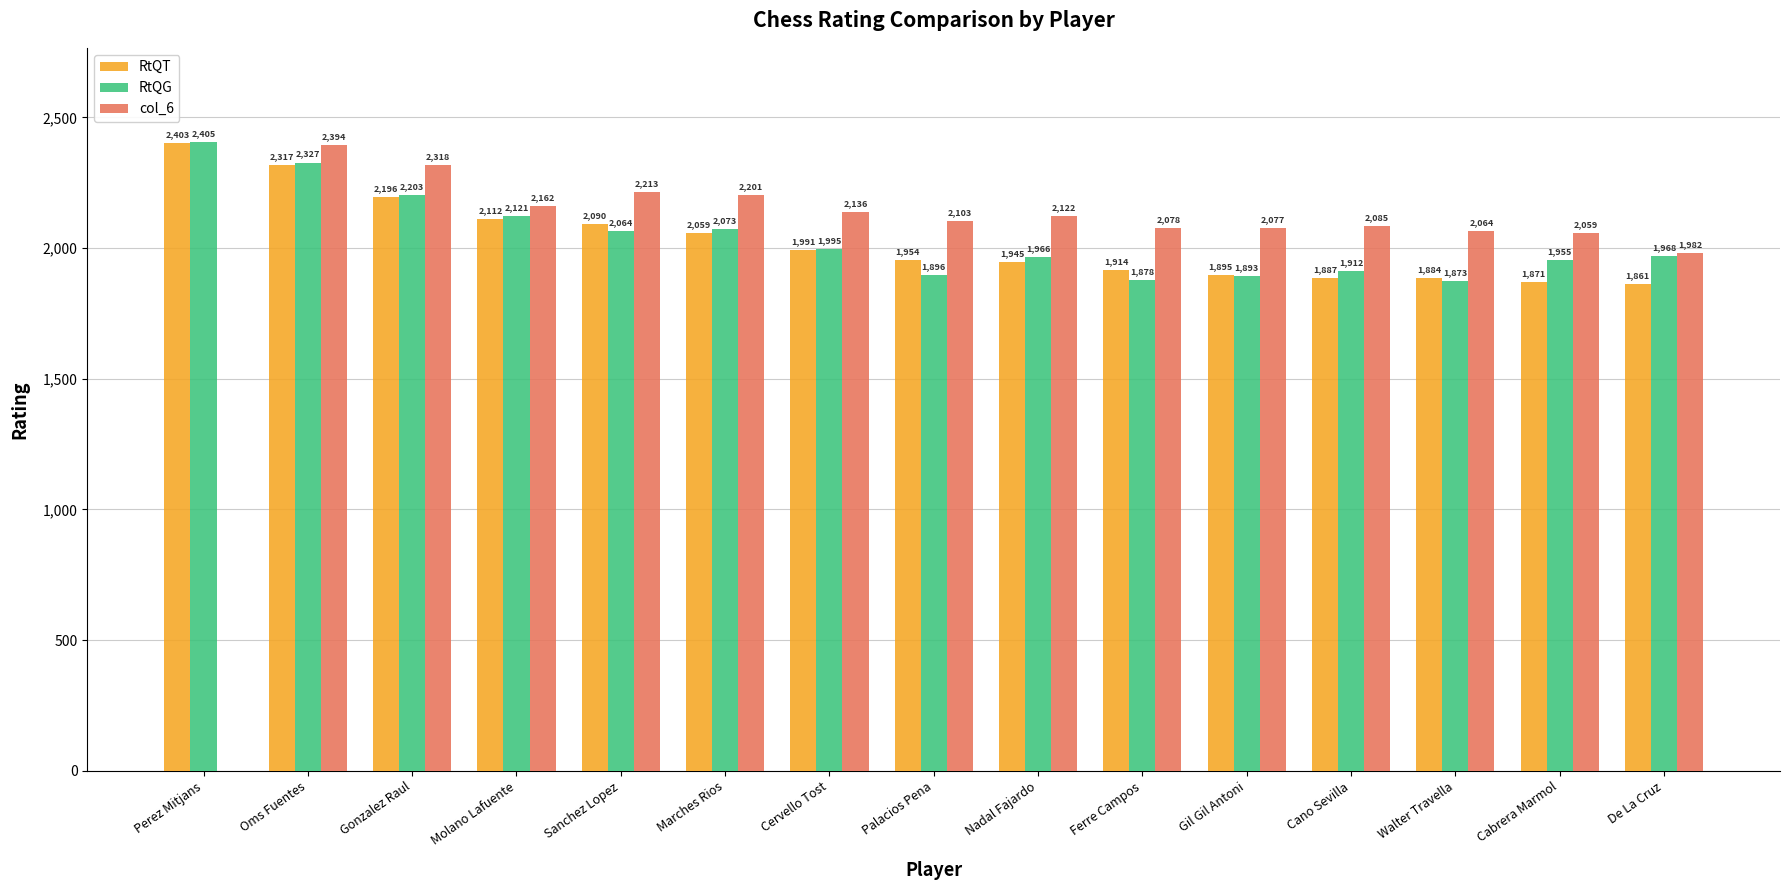

The value of col_6 at Gil Gil Antoni is 1426. True or false?

False